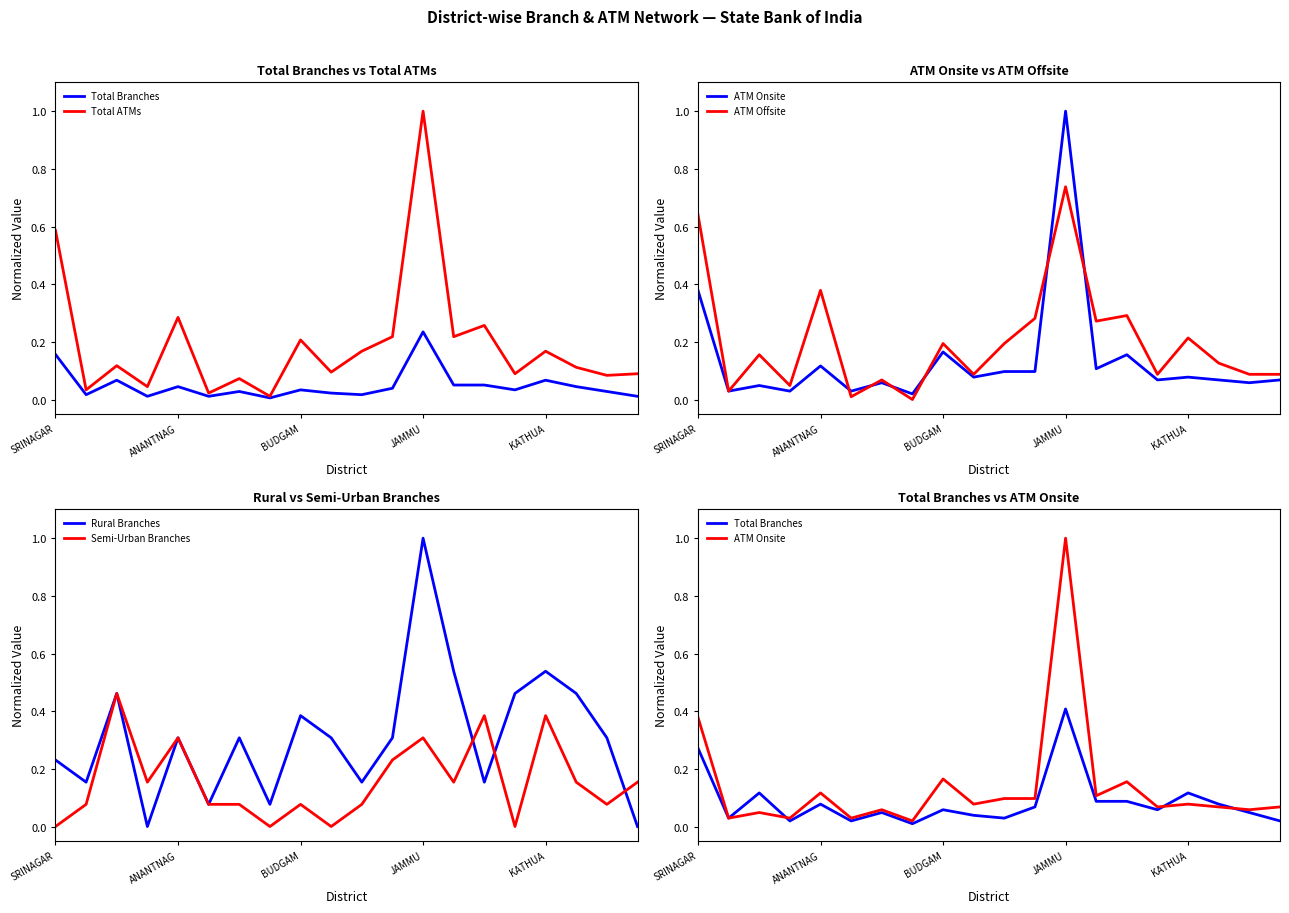

Which series has the largest total across all categories?

Rural Branches